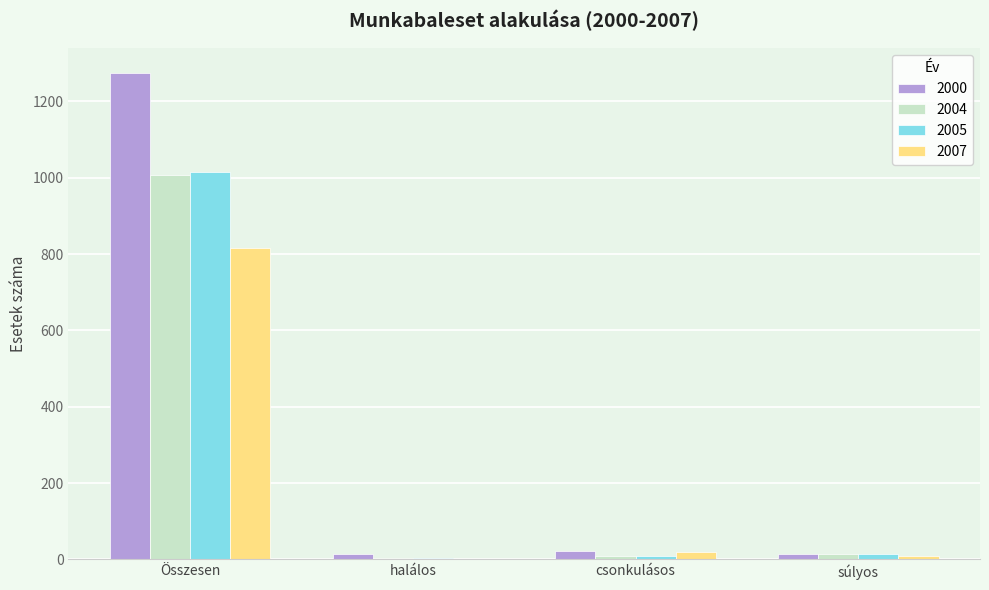

How many groups of bars are there?

4